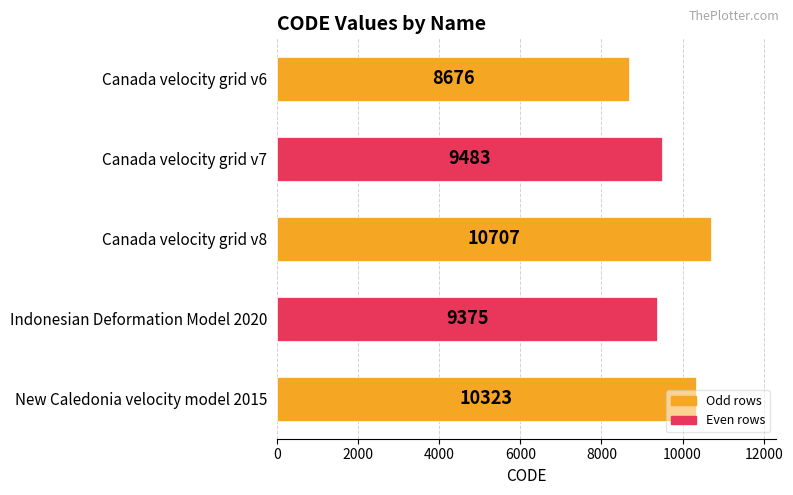

How many series are shown in this chart?

1